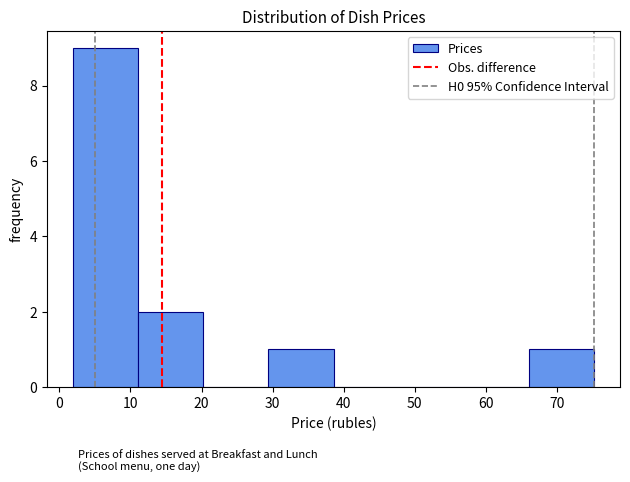

Reading left to right, transcribe this chart: for each bar, give the range it covers on the x-axis and its height. Neither the bar edges nor the heights are printed on the chart, so give them approximately, as read against the axes.

2 to 11: 9
11 to 20: 2
20 to 29: 0
29 to 39: 1
39 to 48: 0
48 to 57: 0
57 to 66: 0
66 to 75: 1